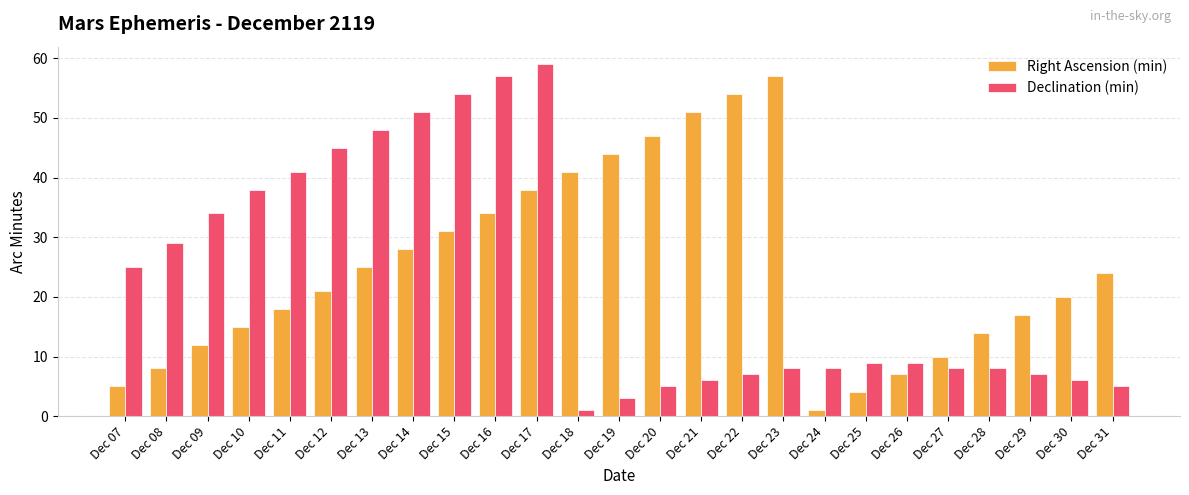

Which label corresponds to the largest value in the chart?

Dec 17